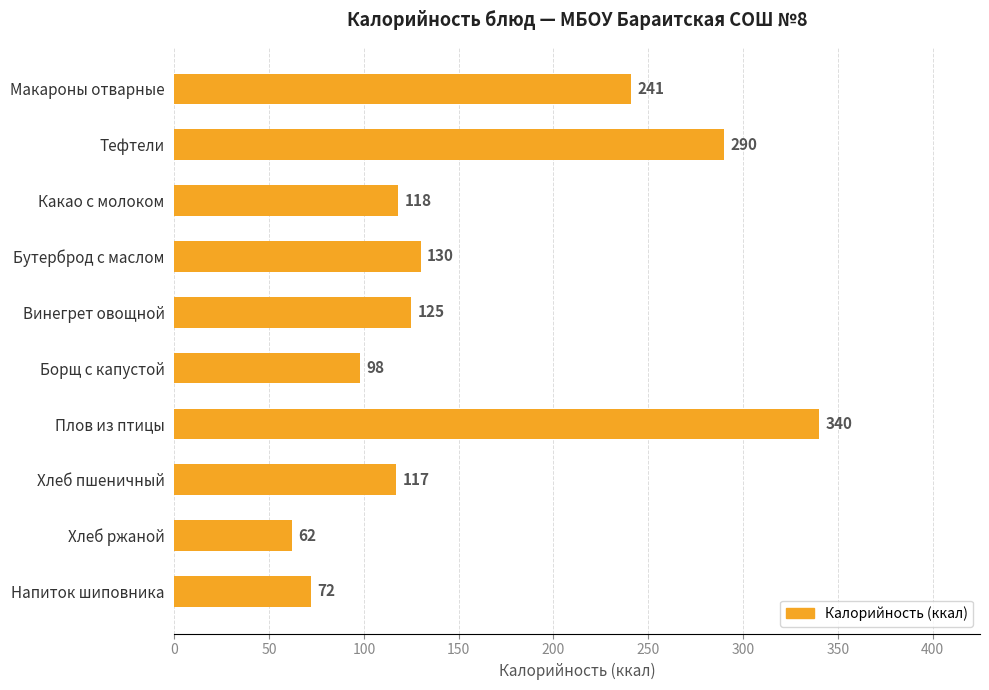

How many data points does each series have?

10